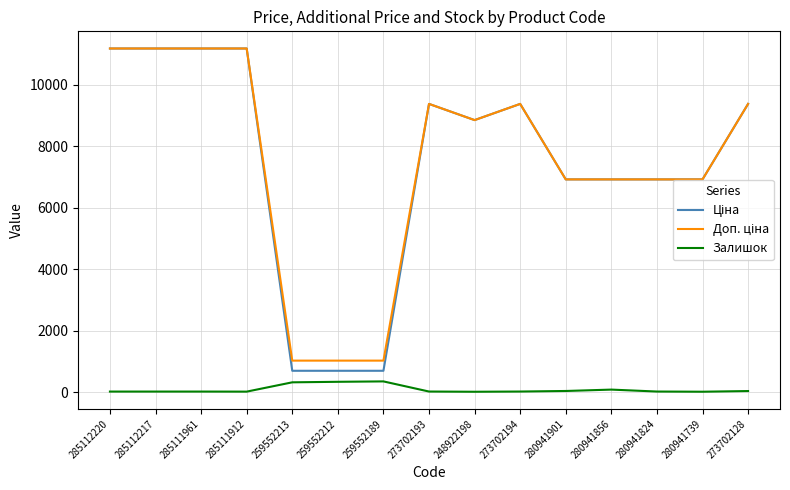

What is the greatest value displayed?

11188.2